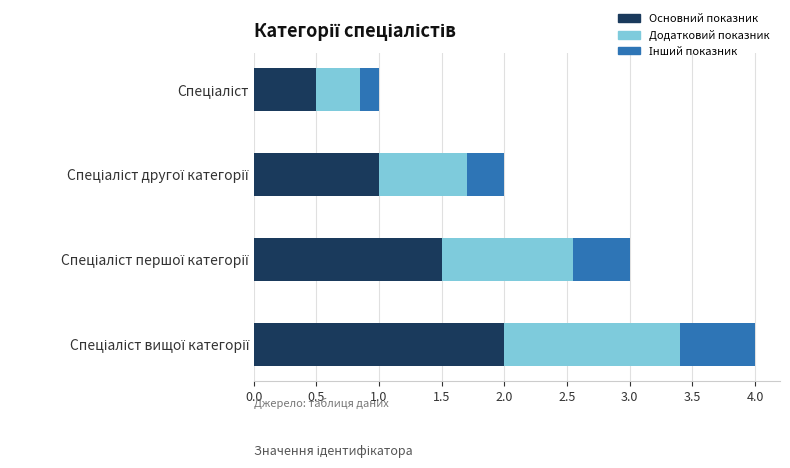

How many data points does each series have?

4